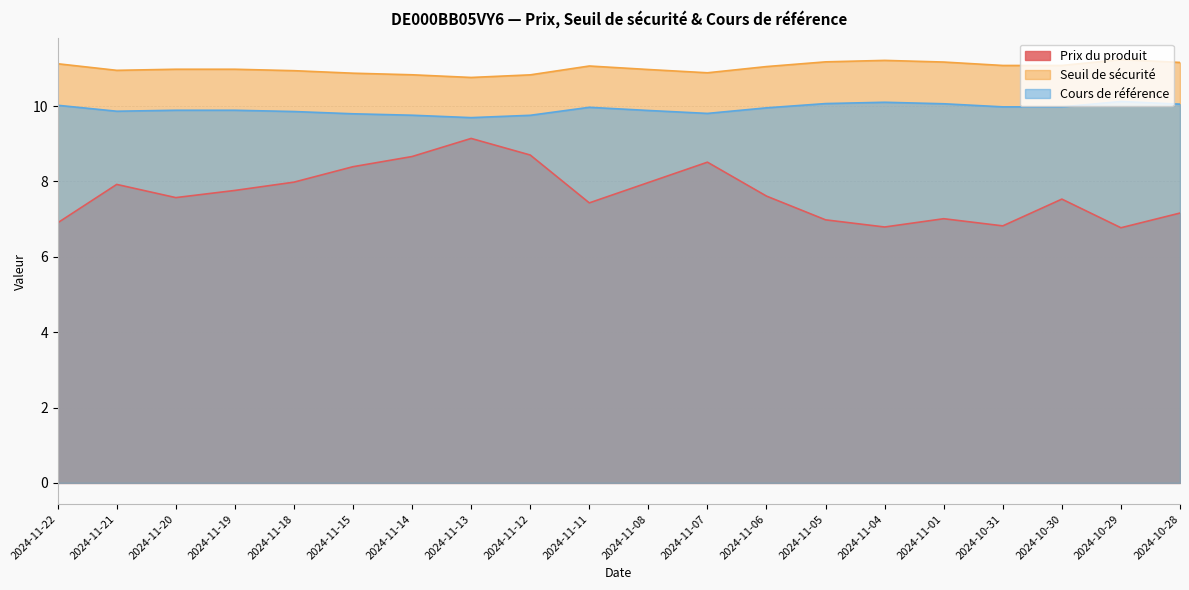

Reading left to right, what are all the values shown in this chart?

Prix du produit: 2024-11-22=6.9	2024-11-21=7.9	2024-11-20=7.6	2024-11-19=7.8	2024-11-18=8.0	2024-11-15=8.4	2024-11-14=8.7	2024-11-13=9.1	2024-11-12=8.7	2024-11-11=7.4	2024-11-08=8.0	2024-11-07=8.5	2024-11-06=7.6	2024-11-05=7.0	2024-11-04=6.8	2024-11-01=7.0	2024-10-31=6.8	2024-10-30=7.5	2024-10-29=6.8	2024-10-28=7.2
Seuil de sécurité: 2024-11-22=11.1	2024-11-21=10.9	2024-11-20=11.0	2024-11-19=11.0	2024-11-18=10.9	2024-11-15=10.9	2024-11-14=10.8	2024-11-13=10.8	2024-11-12=10.8	2024-11-11=11.1	2024-11-08=11.0	2024-11-07=10.9	2024-11-06=11.0	2024-11-05=11.2	2024-11-04=11.2	2024-11-01=11.2	2024-10-31=11.1	2024-10-30=11.1	2024-10-29=11.2	2024-10-28=11.2
Cours de référence: 2024-11-22=10.0	2024-11-21=9.9	2024-11-20=9.9	2024-11-19=9.9	2024-11-18=9.9	2024-11-15=9.8	2024-11-14=9.8	2024-11-13=9.7	2024-11-12=9.8	2024-11-11=10.0	2024-11-08=9.9	2024-11-07=9.8	2024-11-06=10.0	2024-11-05=10.1	2024-11-04=10.1	2024-11-01=10.1	2024-10-31=10.0	2024-10-30=10.0	2024-10-29=10.1	2024-10-28=10.1